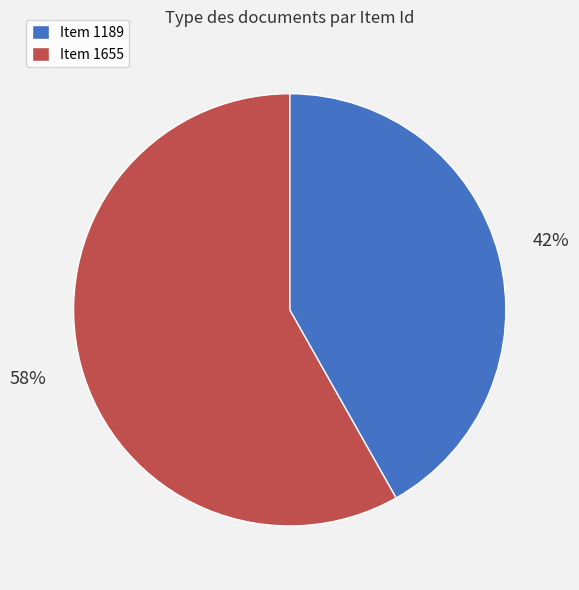

Approximately how many times larger is the value at Item 1189 compared to Item 1655?

0.7